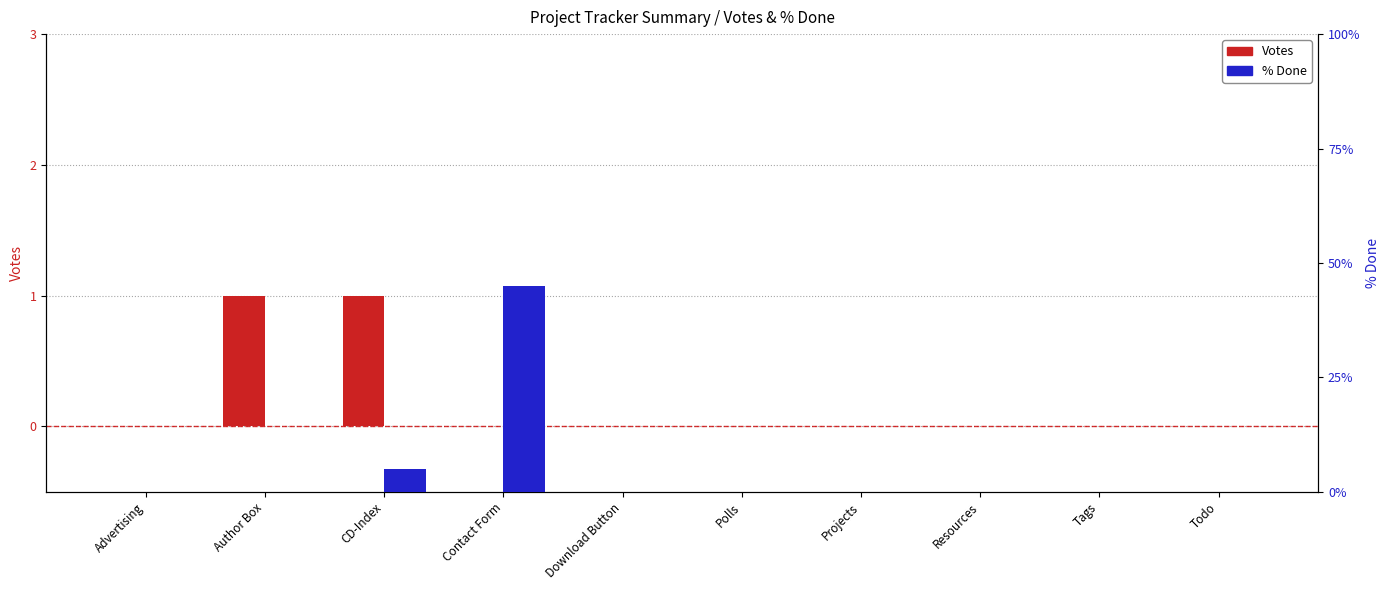

At which category is the sum across all series the highest?

Contact Form